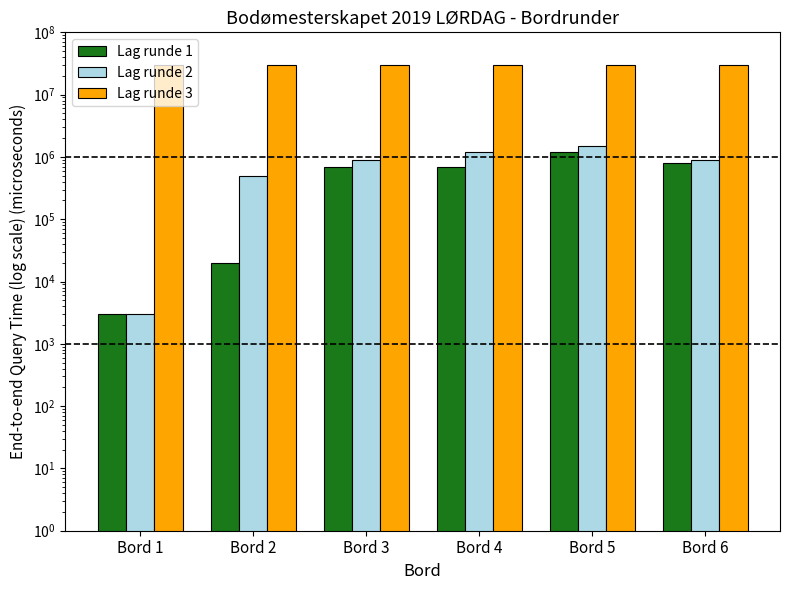

What is the sum of all Lag runde 3 values?

180000000